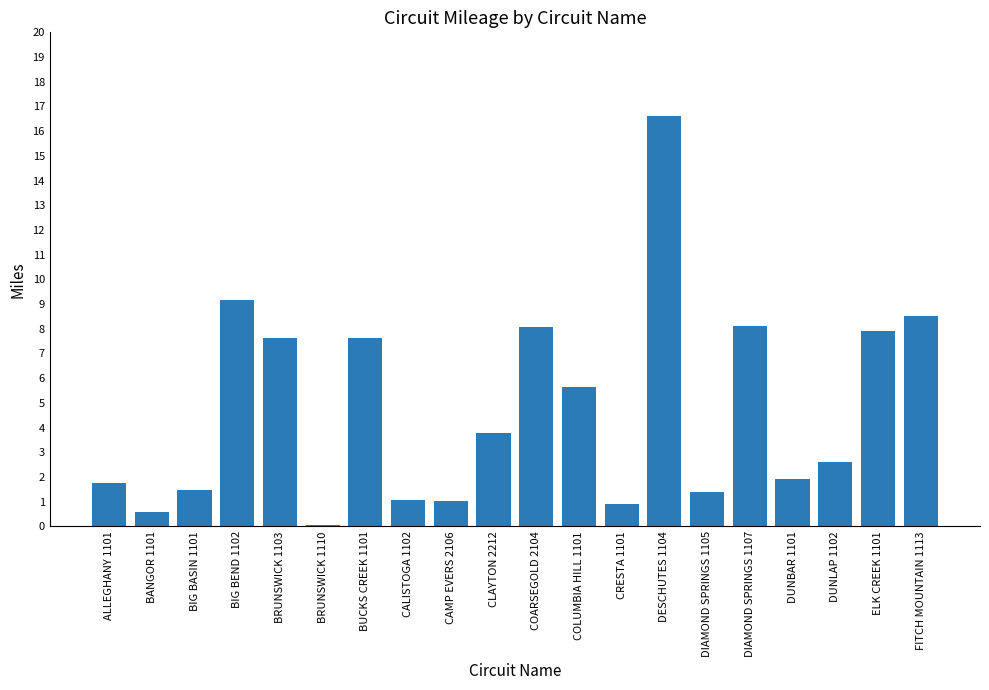

True or false: the data shows 3.0 at BUCKS CREEK 1101.

False